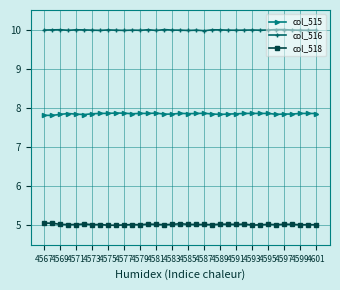

What is the minimum value shown in the chart?

5.0